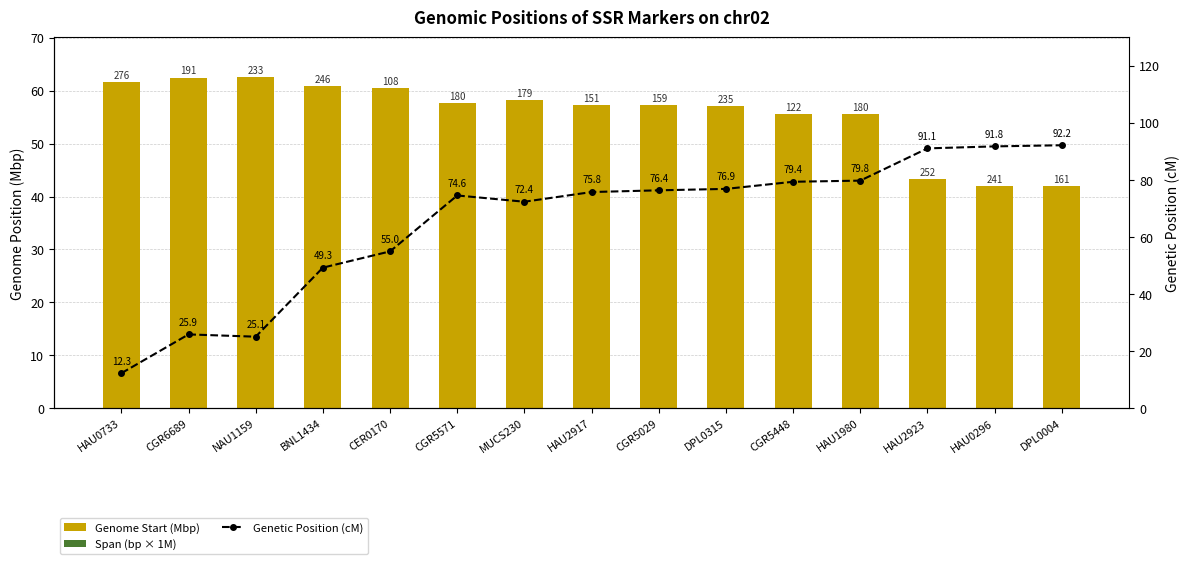

Reading left to right, extract all data points from this chart.

Genome Start (Mbp): 61.7	62.5	62.5	60.9	60.5	57.7	58.2	57.3	57.3	57.1	55.6	55.6	43.2	42.0	42.0
Span (bp × 1M): 0.0	0.0	0.0	0.0	0.0	0.0	0.0	0.0	0.0	0.0	0.0	0.0	0.0	0.0	0.0
Genetic Position (cM): 12.3	25.9	25.1	49.3	55.0	74.6	72.4	75.8	76.4	76.9	79.4	79.8	91.1	91.8	92.2